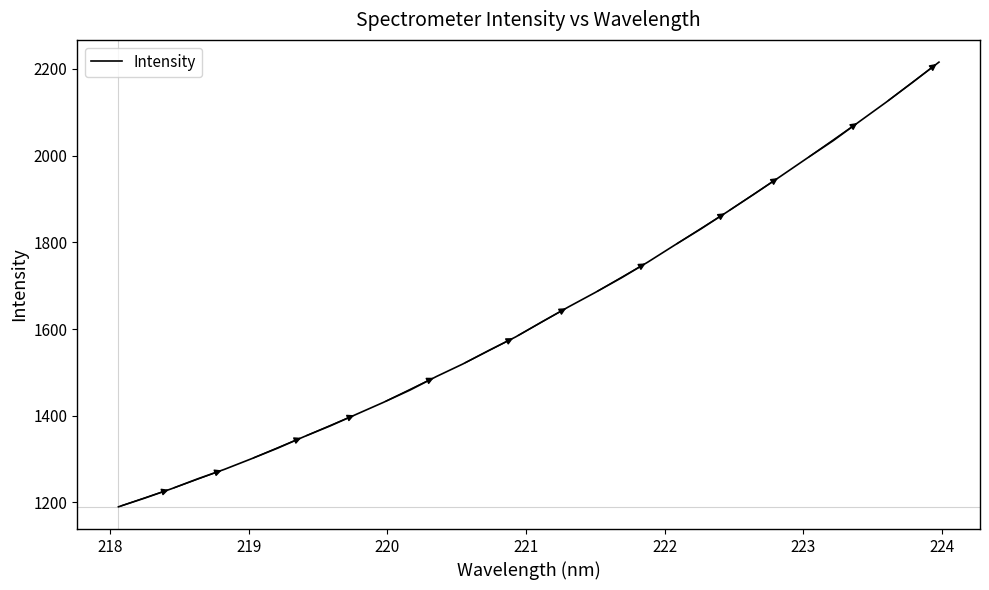

What is the greatest value displayed?

2215.7